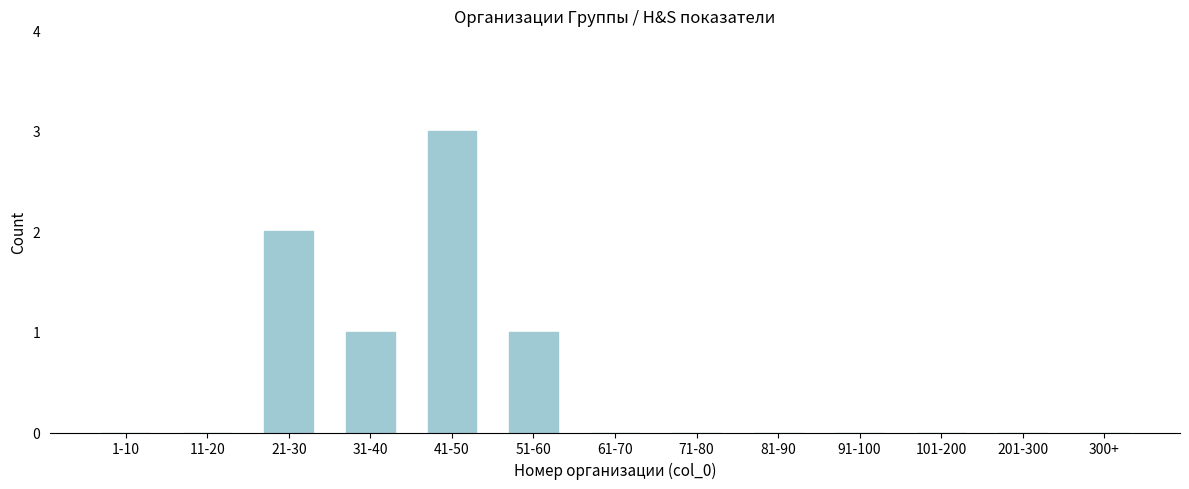

Reading left to right, what are all the values shown in this chart?

1-10=0	11-20=0	21-30=2	31-40=1	41-50=3	51-60=1	61-70=0	71-80=0	81-90=0	91-100=0	101-200=0	201-300=0	300+=0